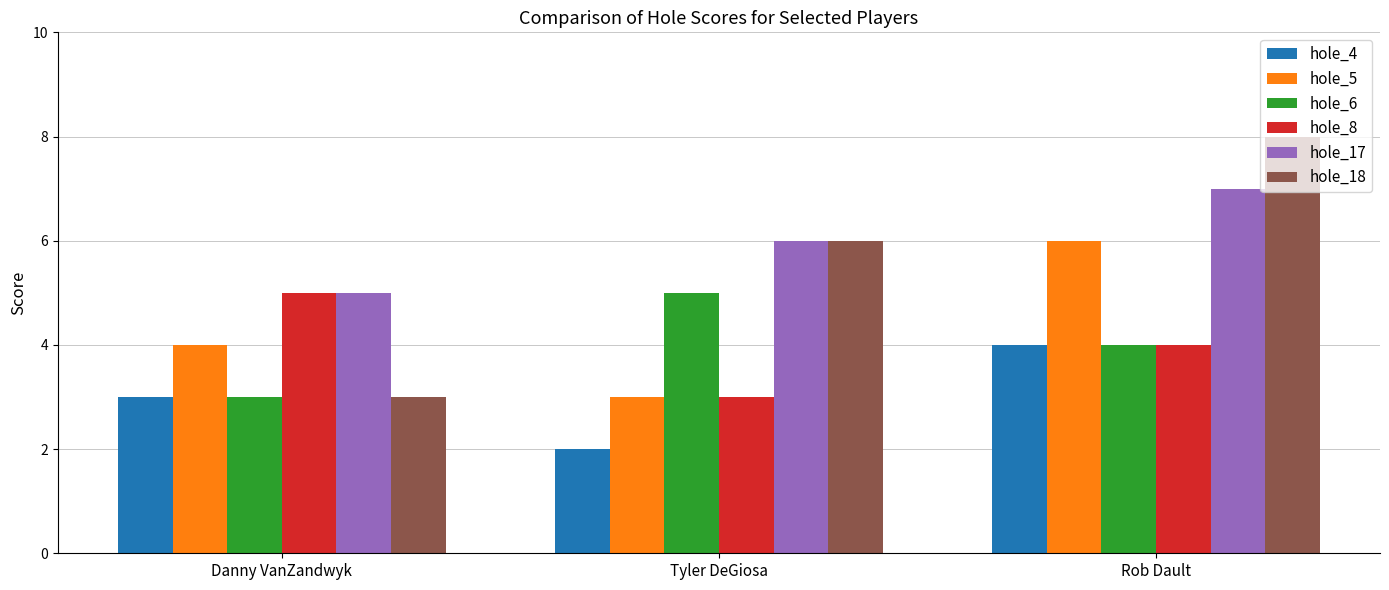

Reading left to right, transcribe all the data shown in this chart.

hole_4: Danny VanZandwyk=3	Tyler DeGiosa=2	Rob Dault=4
hole_5: Danny VanZandwyk=4	Tyler DeGiosa=3	Rob Dault=6
hole_6: Danny VanZandwyk=3	Tyler DeGiosa=5	Rob Dault=4
hole_8: Danny VanZandwyk=5	Tyler DeGiosa=3	Rob Dault=4
hole_17: Danny VanZandwyk=5	Tyler DeGiosa=6	Rob Dault=7
hole_18: Danny VanZandwyk=3	Tyler DeGiosa=6	Rob Dault=8